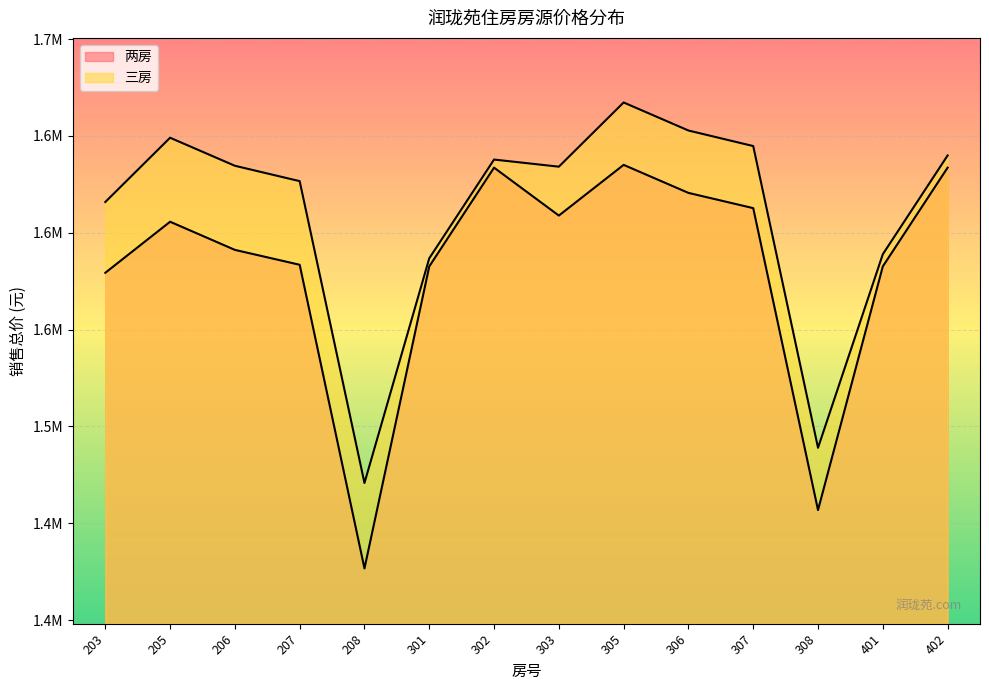

How many data points does each series have?

14